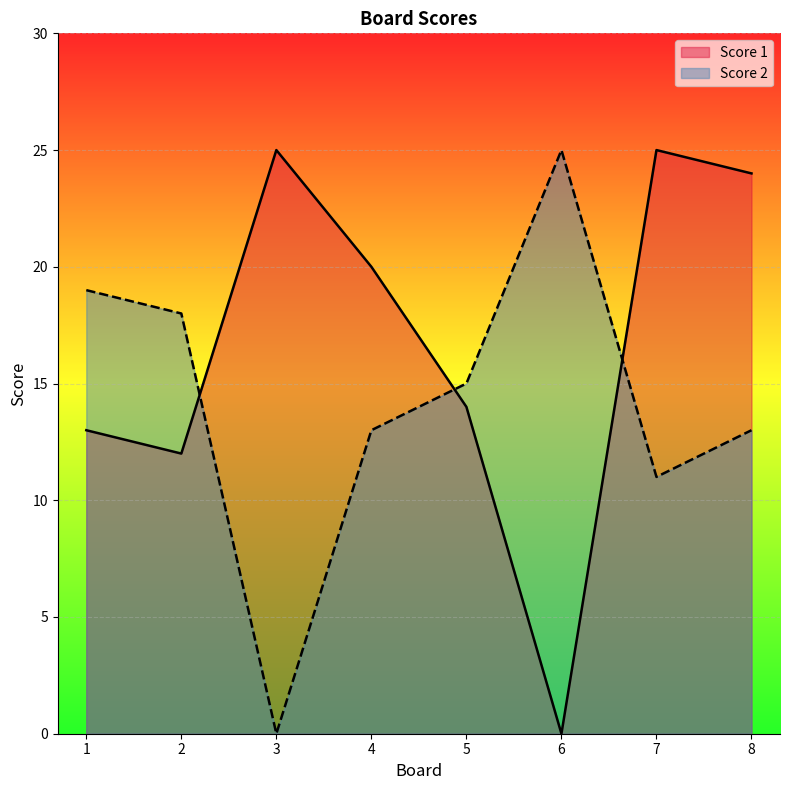

Does the chart display data point markers on the line(s)?

No